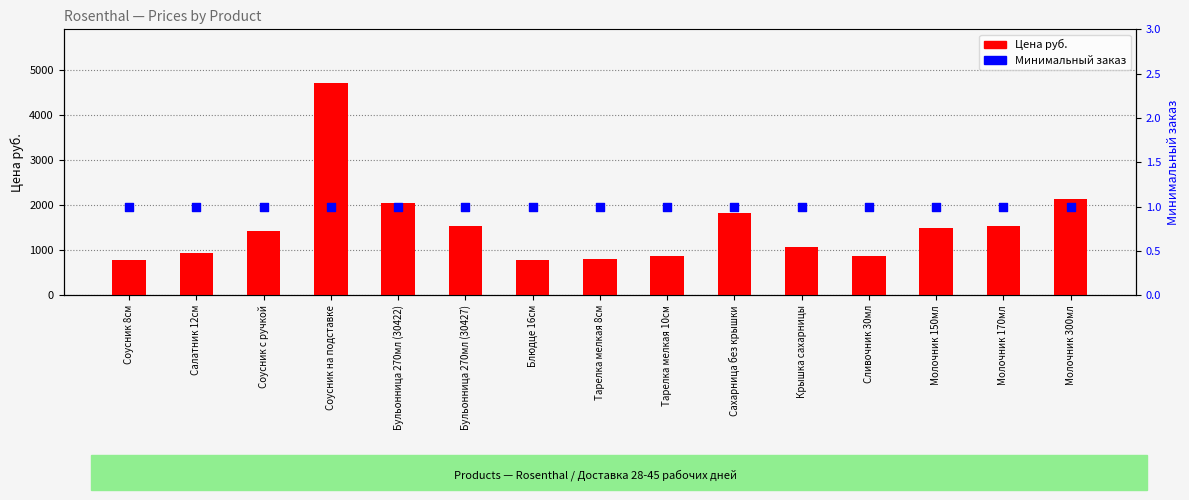

At how many categories does at least one series exceed 277?

15